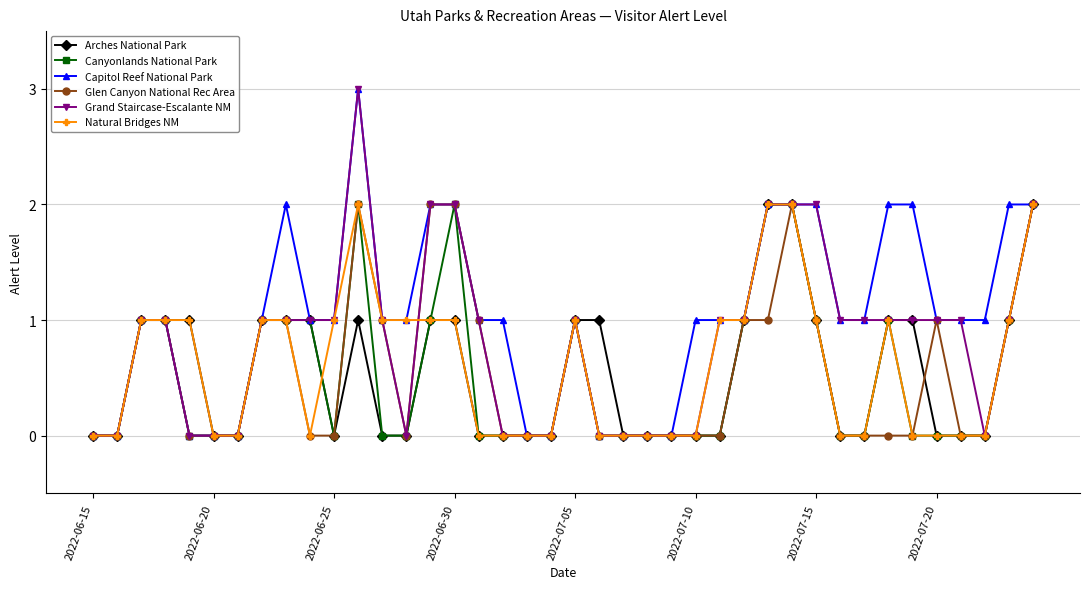

Reading left to right, extract all data points from this chart.

Arches National Park: 0	0	1	1	1	0	0	1	1	1	0	1	0	0	1	1	0	0	0	0	1	1	0	0	0	0	0	1	2	2	1	0	0	1	1	0	0	0	1	2
Canyonlands National Park: 0	0	1	1	0	0	0	1	1	1	0	2	0	0	1	2	0	0	0	0	1	0	0	0	0	0	0	1	2	2	1	0	0	1	0	0	0	0	1	2
Capitol Reef National Park: 0	0	1	1	0	0	0	1	2	1	1	3	1	1	2	2	1	1	0	0	1	0	0	0	0	1	1	1	2	2	2	1	1	2	2	1	1	1	2	2
Glen Canyon National Rec Area: 0	0	1	1	0	0	0	1	1	0	0	2	1	0	2	2	1	0	0	0	1	0	0	0	0	0	0	1	1	2	1	0	0	0	0	1	0	0	1	2
Grand Staircase-Escalante NM: 0	0	1	1	0	0	0	1	1	1	1	3	1	0	2	2	1	0	0	0	1	0	0	0	0	0	1	1	2	2	2	1	1	1	1	1	1	0	1	2
Natural Bridges NM: 0	0	1	1	1	0	0	1	1	0	1	2	1	1	1	1	0	0	0	0	1	0	0	0	0	0	1	1	2	2	1	0	0	1	0	0	0	0	1	2